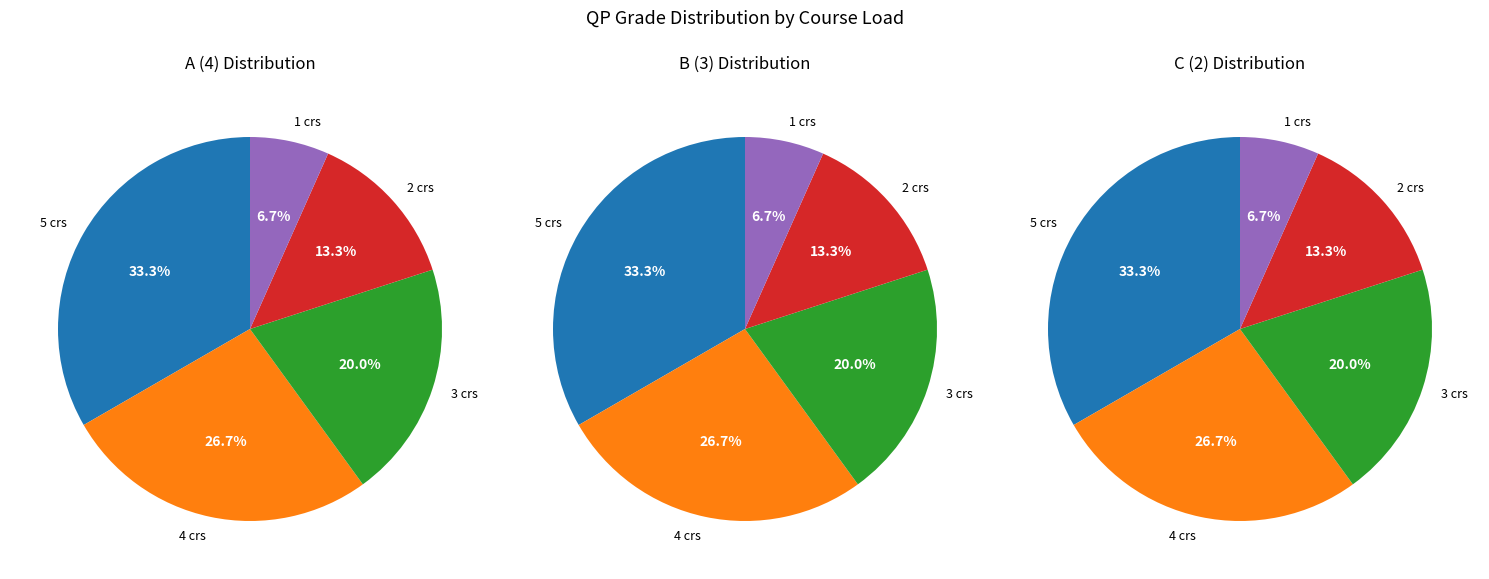

Rank the series by their average value, from highest to lowest.

A (4), B (3), C (2)